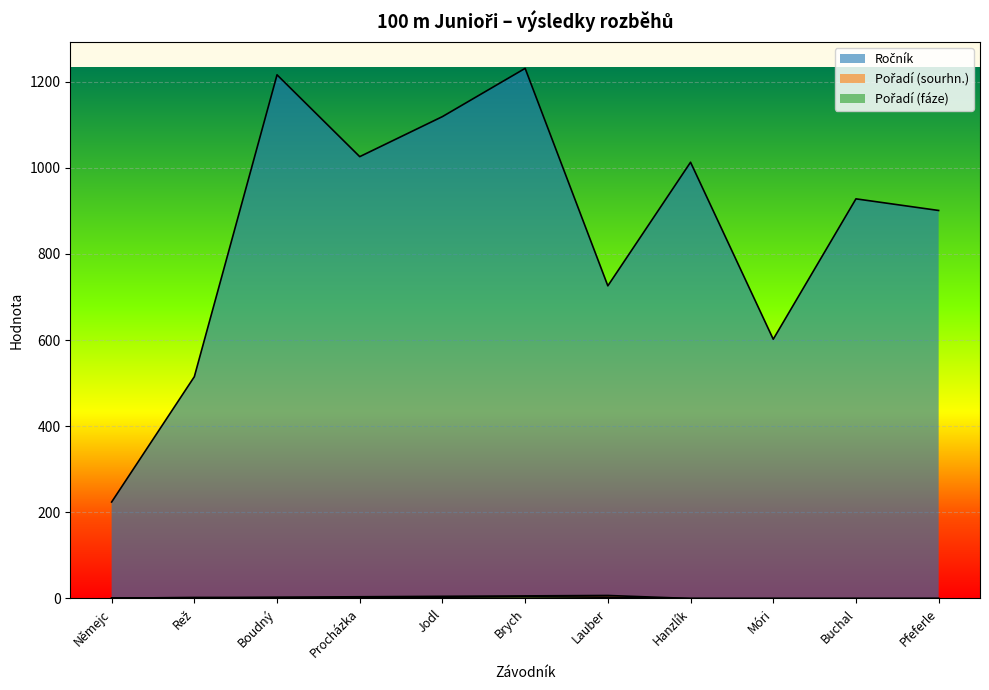

Reading left to right, transcribe all the data shown in this chart.

Ročník: 224	515	1216	1026	1119	1231	726	1013	602	928	901
Pořadí (sourhn.): 1	2	3	4	5	6	7	0	0	0	0
Pořadí (fáze): 1	2	1	2	3	4	3	0	0	0	0